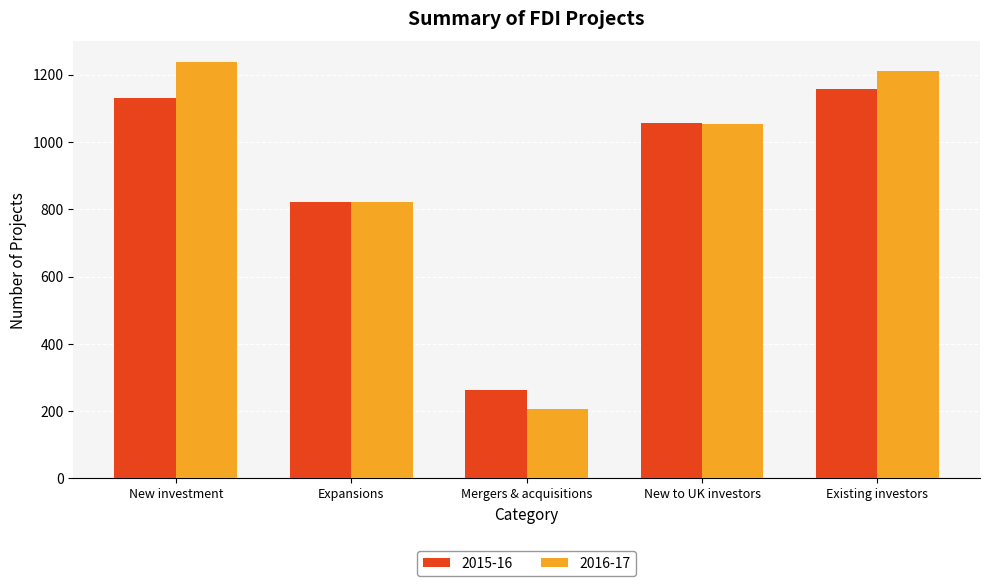

How many groups of bars are there?

5